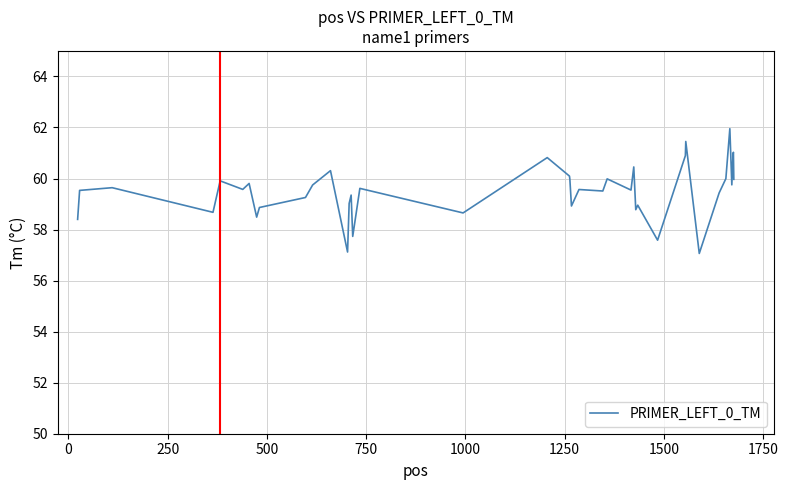

What is the maximum value shown in the chart?

62.0